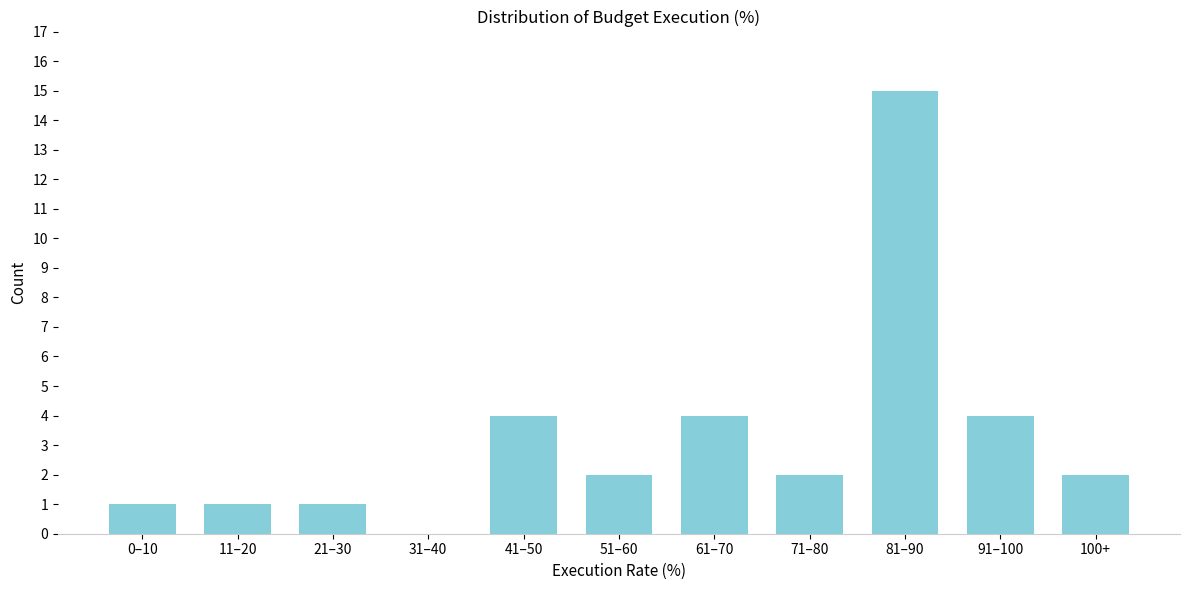

Reading left to right, extract all data points from this chart.

0–10=1	11–20=1	21–30=1	31–40=0	41–50=4	51–60=2	61–70=4	71–80=2	81–90=15	91–100=4	100+=2